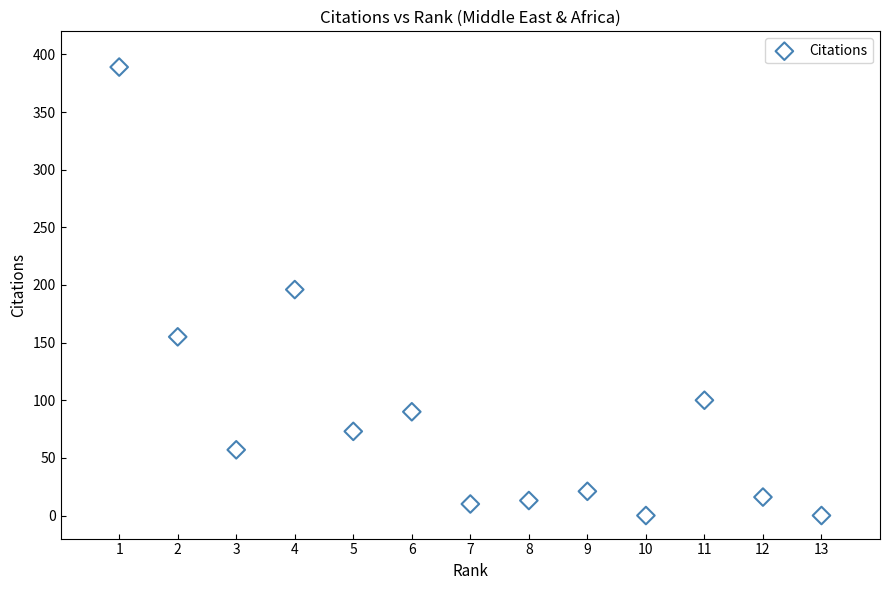

What is the range of Y values (max minus min)?

389